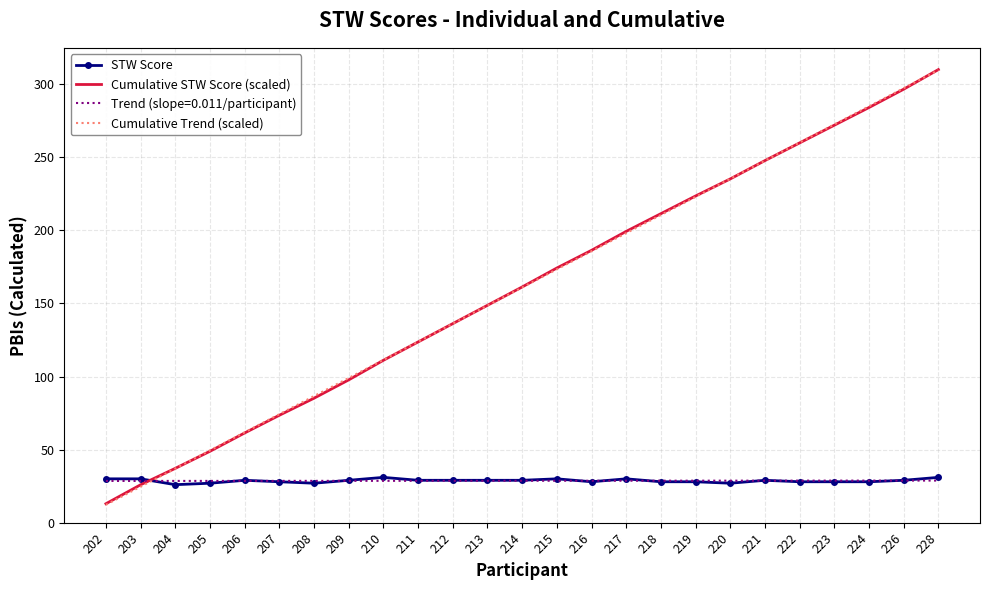

Which series has the widest spread of values?

Cumulative Trend (scaled)